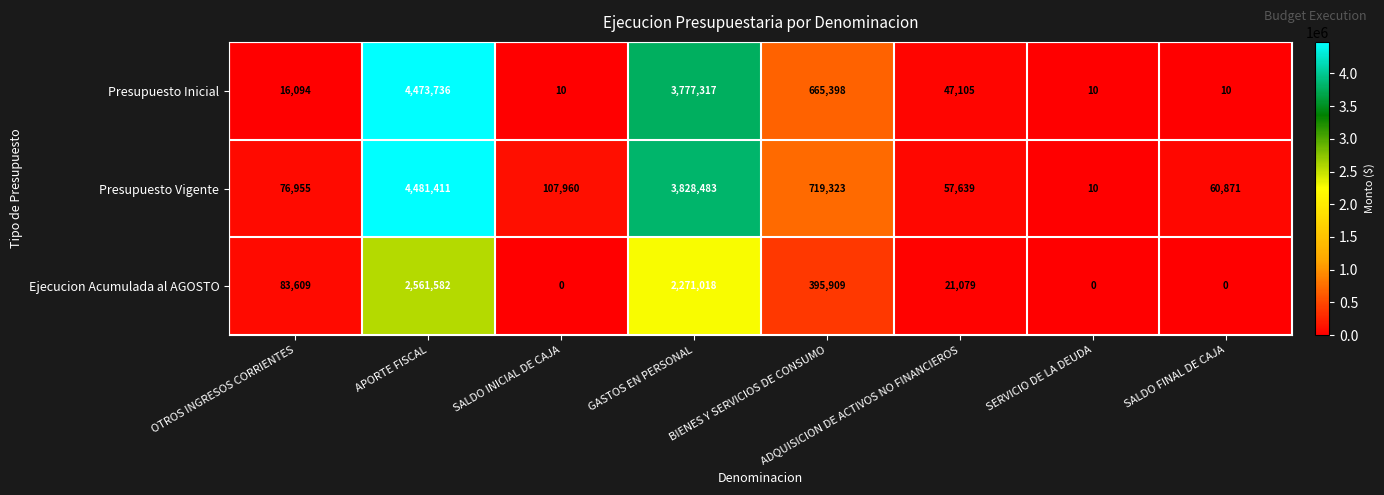

What is the difference between the maximum and minimum values in the Presupuesto Vigente series?

4481401